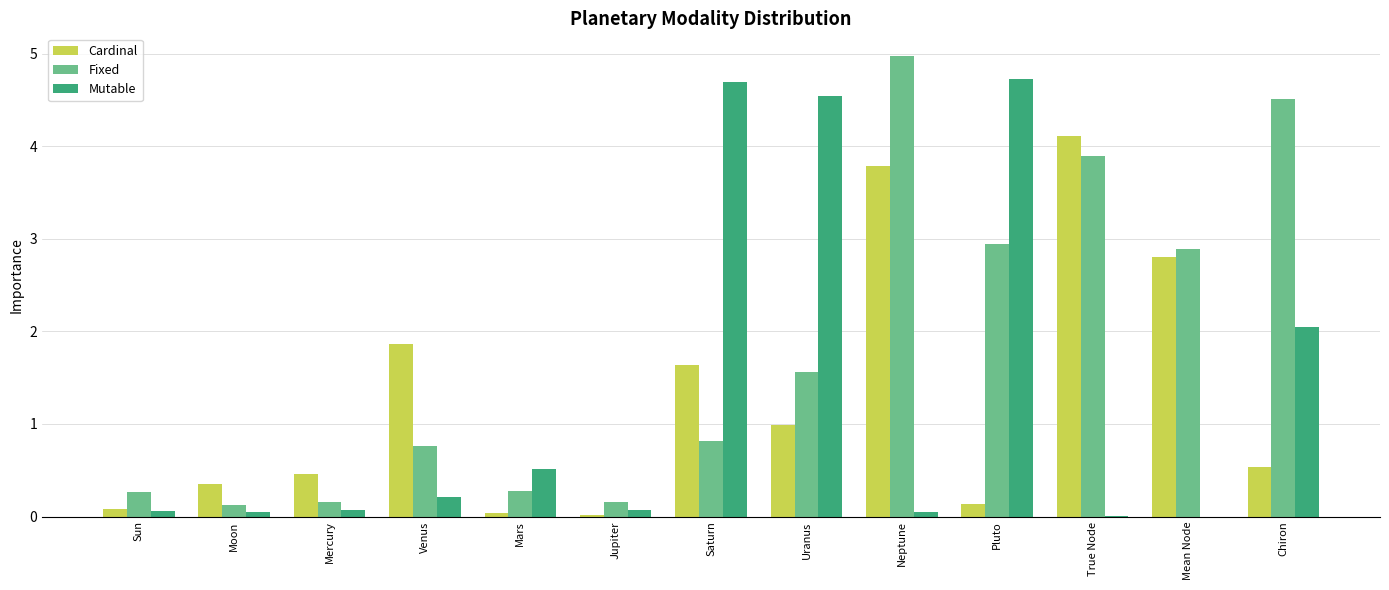

Which series has the largest total across all categories?

Fixed